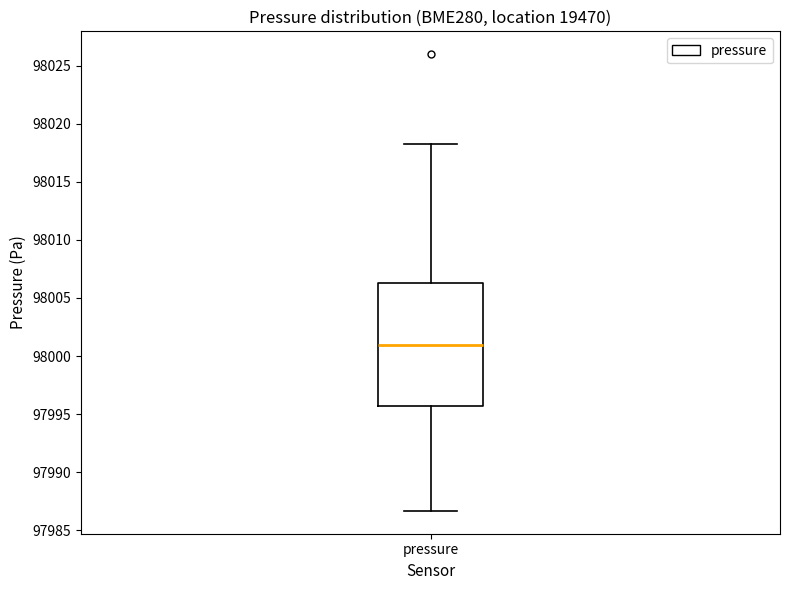

Transcribe this box plot: give where the median line is, the range the box spans, and where the two whiskers end, as read against the y-axis. The values are not printed on the chart, so give them approximately, as read against the axis.

median 98001.0, box 97995.5 to 98006.5, whiskers 97986.5 to 98018.0